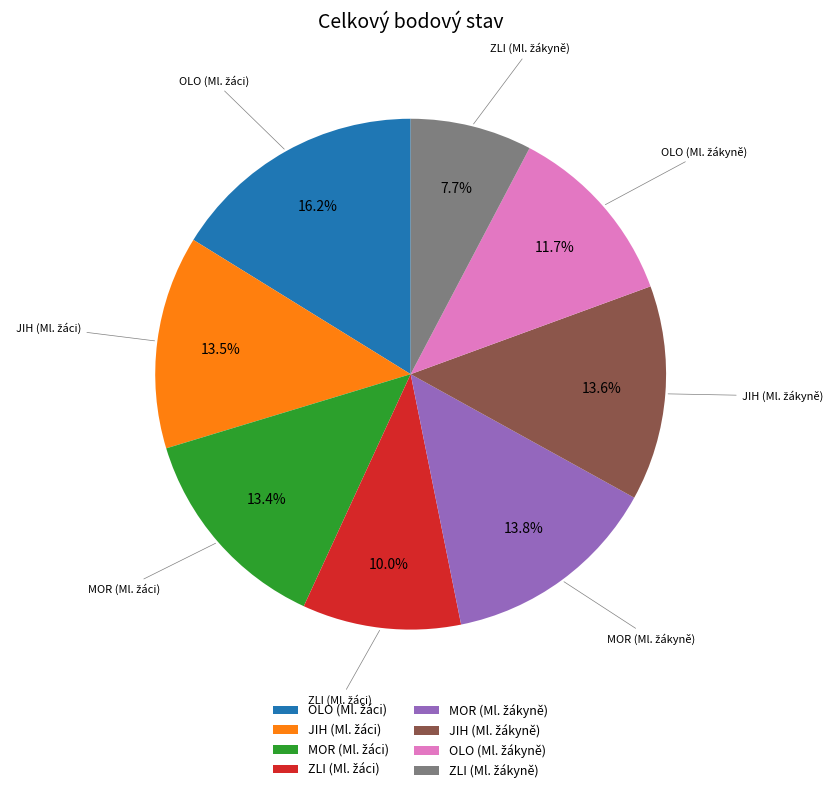

To the nearest percent, what is the combined percentage of ZLI (Ml. žákyně) and MOR (Ml. žáci)?

21%